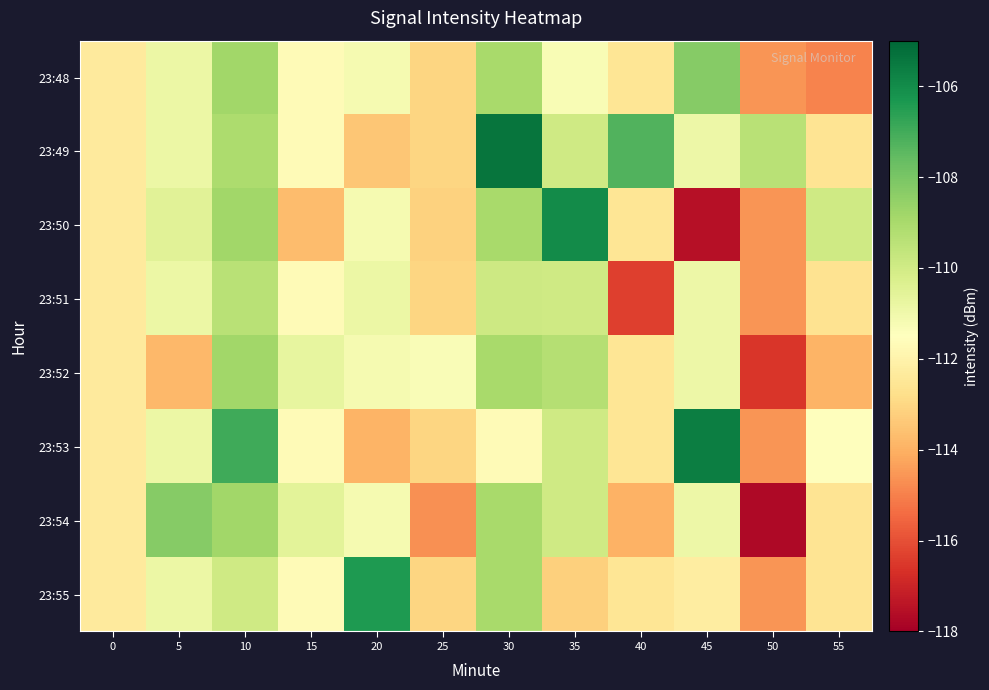

What is the total value across all series at 35?

-879.6